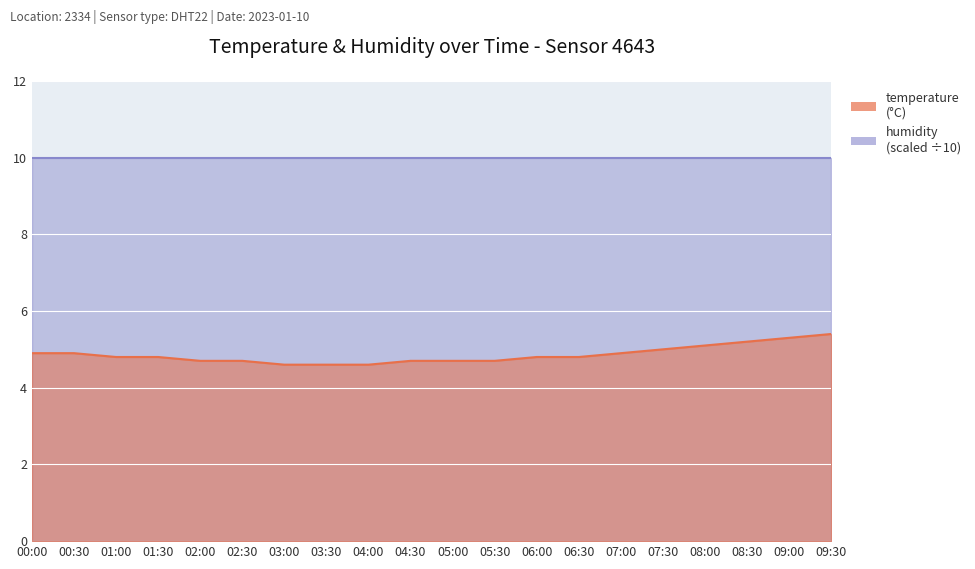

True or false: the data shows 1.7 at 03:00.

False